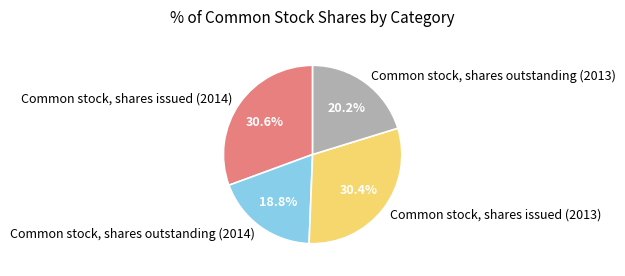

Is it true that Common stock, shares outstanding (2013) is 26% of the pie?

False